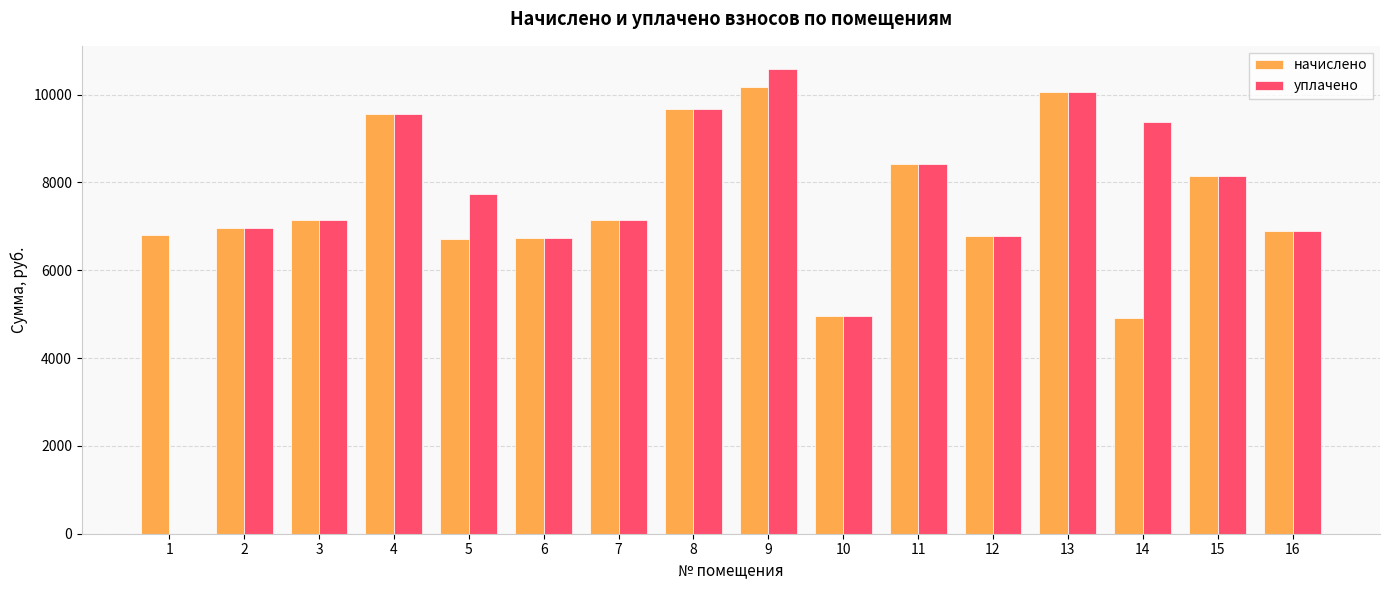

The value of начислено at 10 is 4951.4. True or false?

True